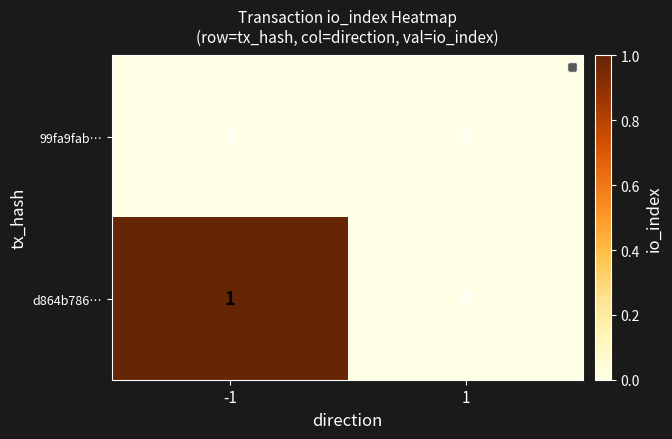

Reading left to right, extract all data points from this chart.

99fa9fab…: -1=0	1=0
d864b786…: -1=1	1=0